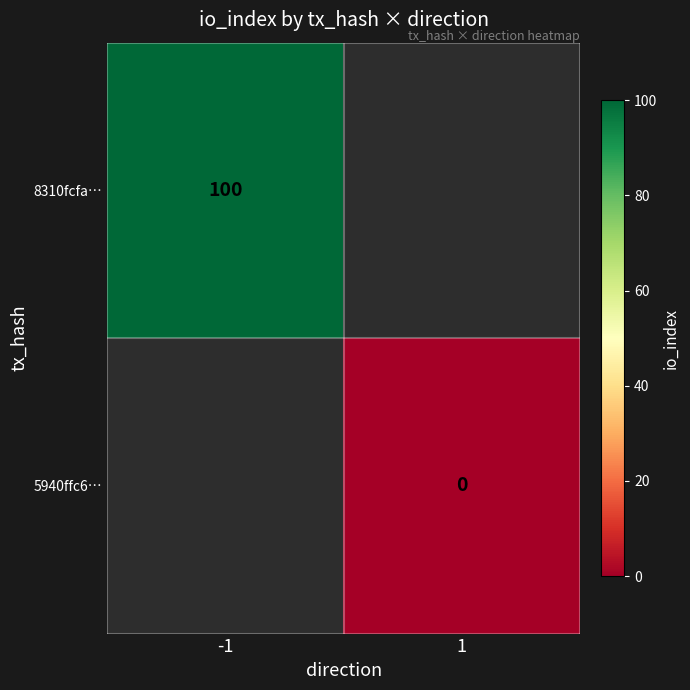

Is the value of 8310fcfa… at -1 greater than the value of 5940ffc6… at 1?

Yes